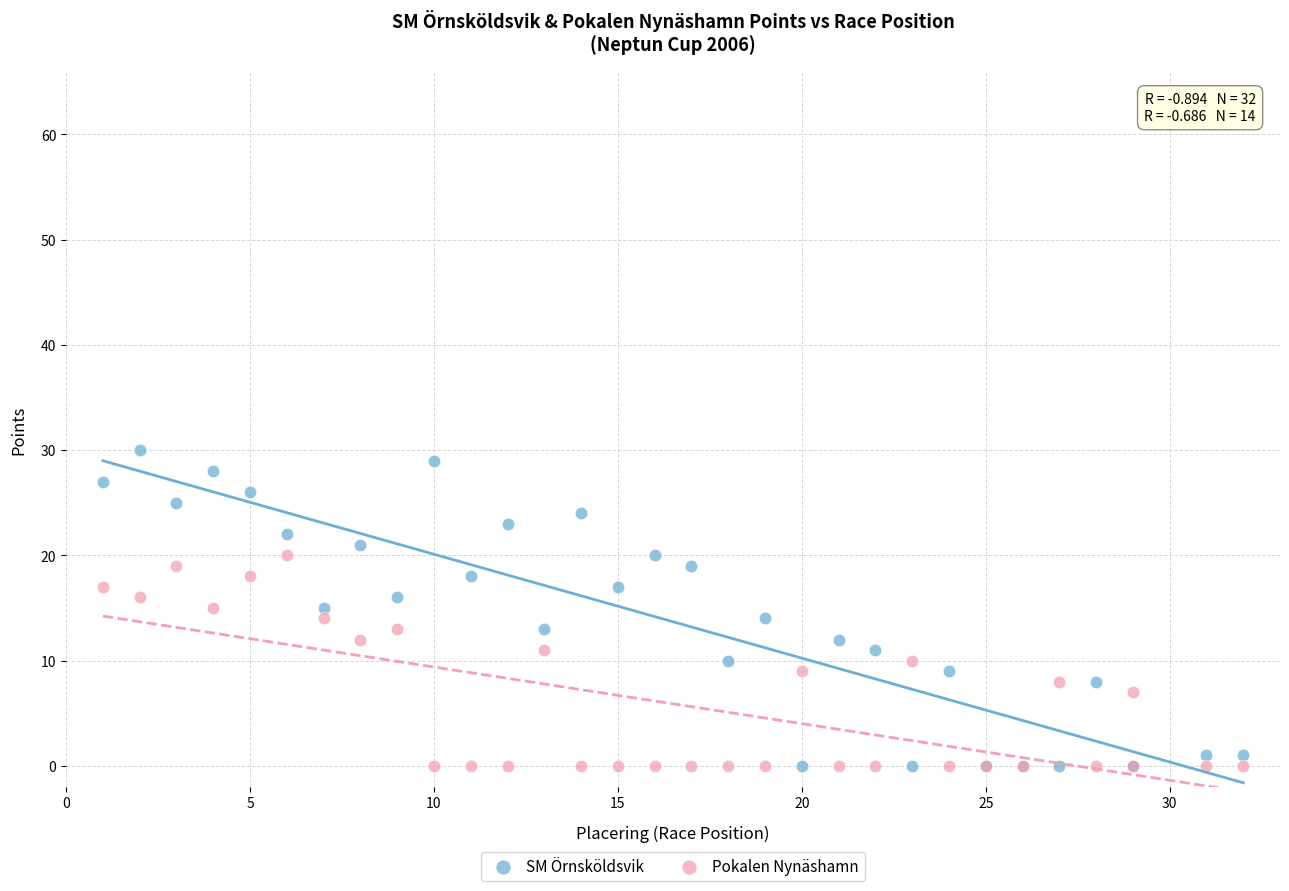

Which series has the widest spread of Y values?

SM Örnsköldsvik